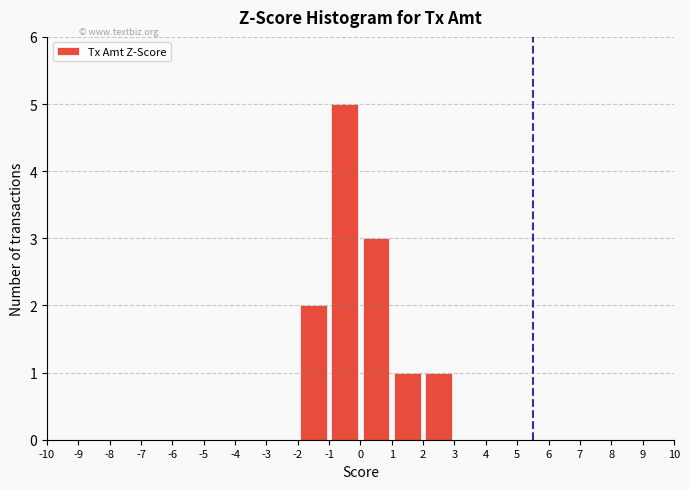

Reading left to right, transcribe this chart: for each bar, give the range it covers on the x-axis and its height. The values are not printed on the chart, so give them approximately, as read against the axis.

-10 to -9: 0
-9 to -8: 0
-8 to -7: 0
-7 to -6: 0
-6 to -5: 0
-5 to -4: 0
-4 to -3: 0
-3 to -2: 0
-2 to -1: 2
-1 to 0: 5
0 to 1: 3
1 to 2: 1
2 to 3: 1
3 to 4: 0
4 to 5: 0
5 to 6: 0
6 to 7: 0
7 to 8: 0
8 to 9: 0
9 to 10: 0